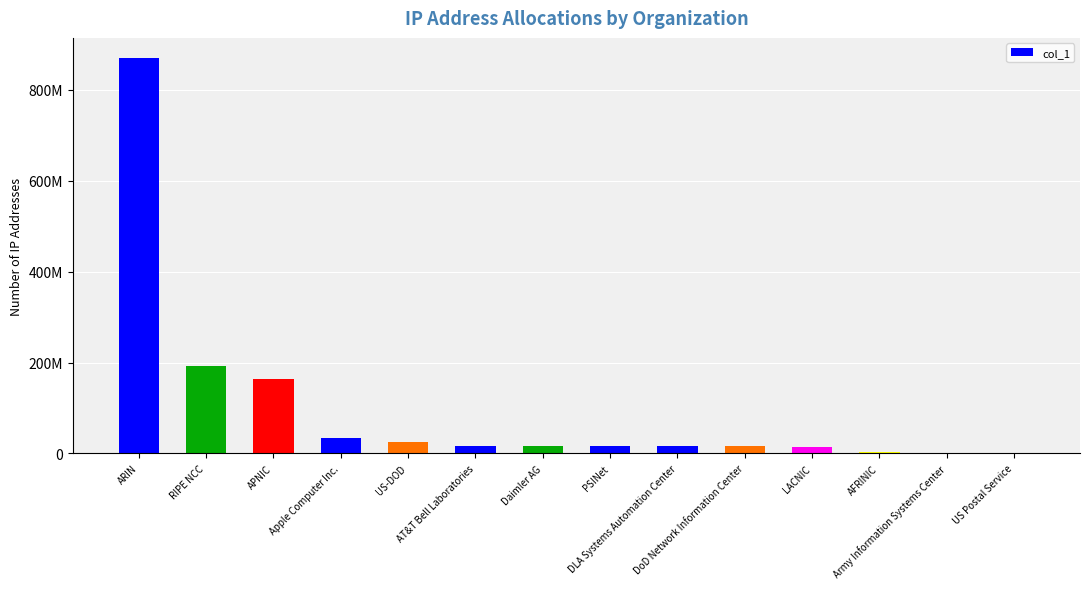

Are the bars horizontal?

No